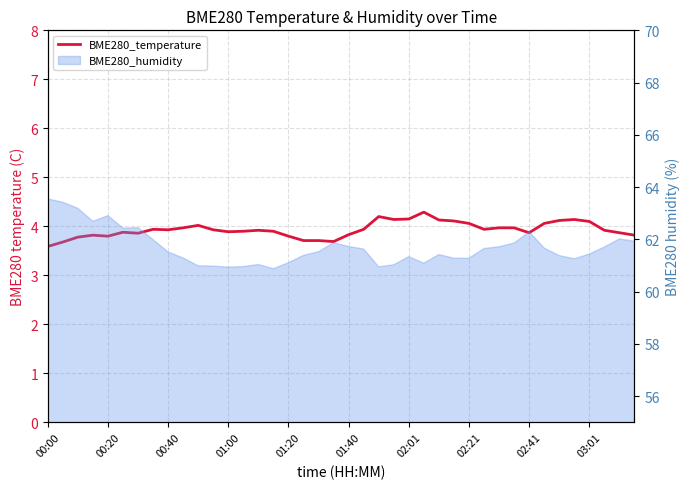

What is the change in value from 20 to 37?

+0.1